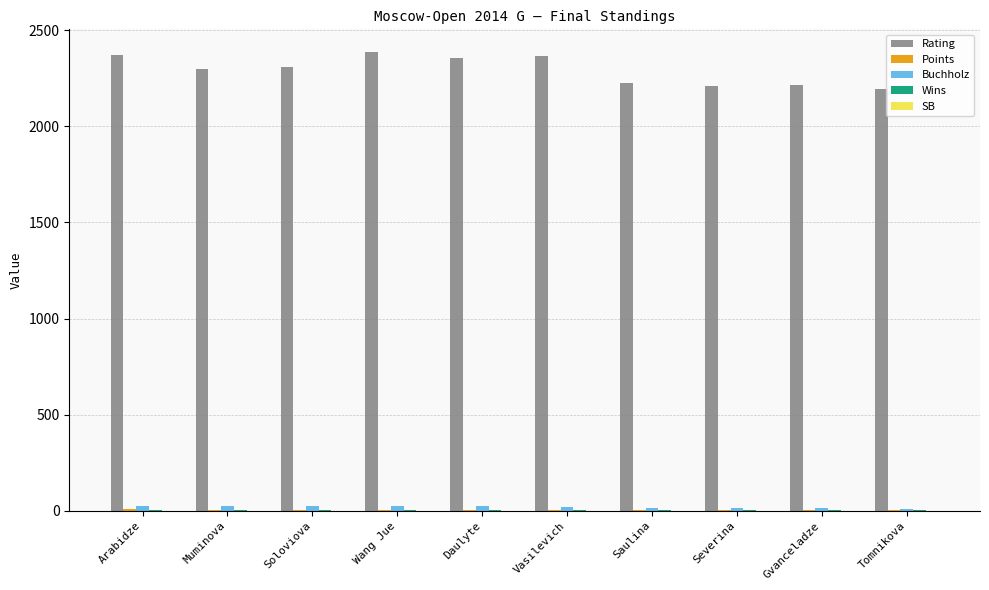

Which series has the largest range (max minus min)?

Rating